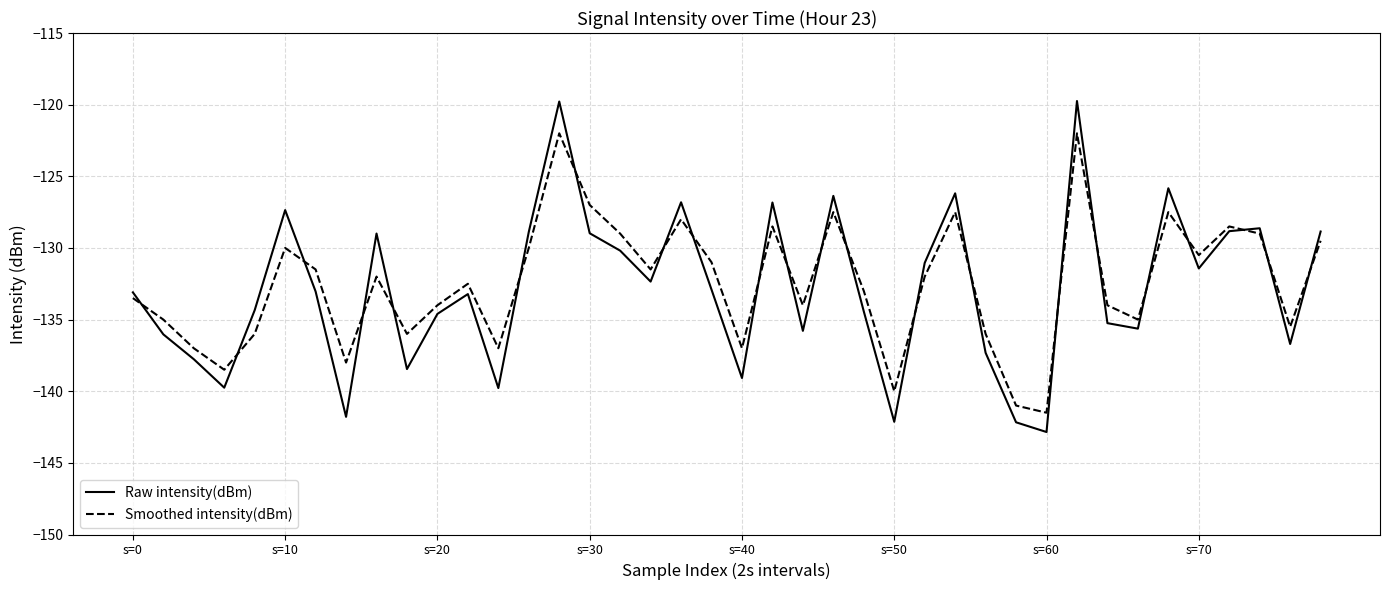

Which series has the largest range (max minus min)?

Raw intensity(dBm)